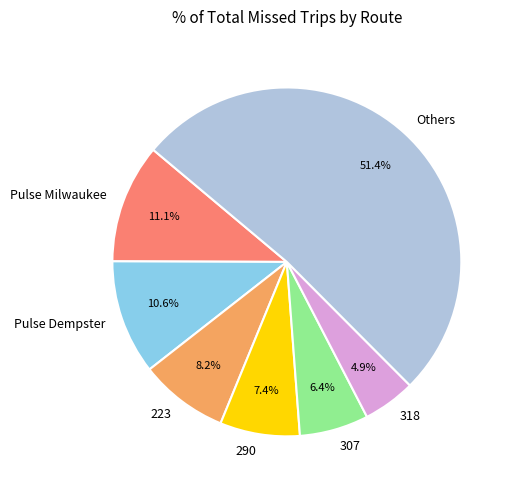

Count the number of slices in the pie.

7